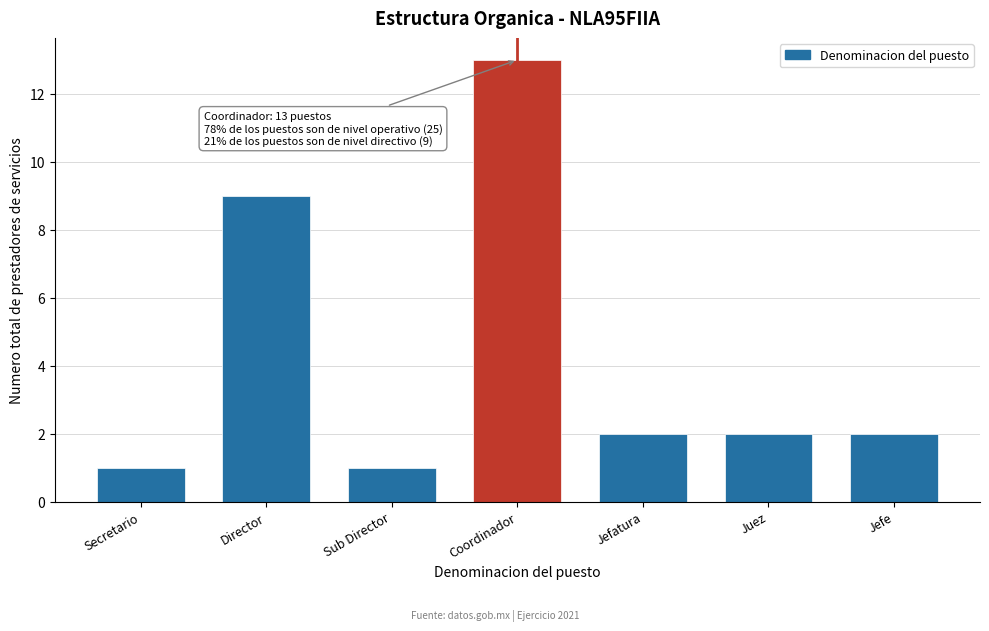

Reading left to right, list all the values displayed in this chart.

Secretario=1	Director=9	Sub Director=1	Coordinador=13	Jefatura=2	Juez=2	Jefe=2